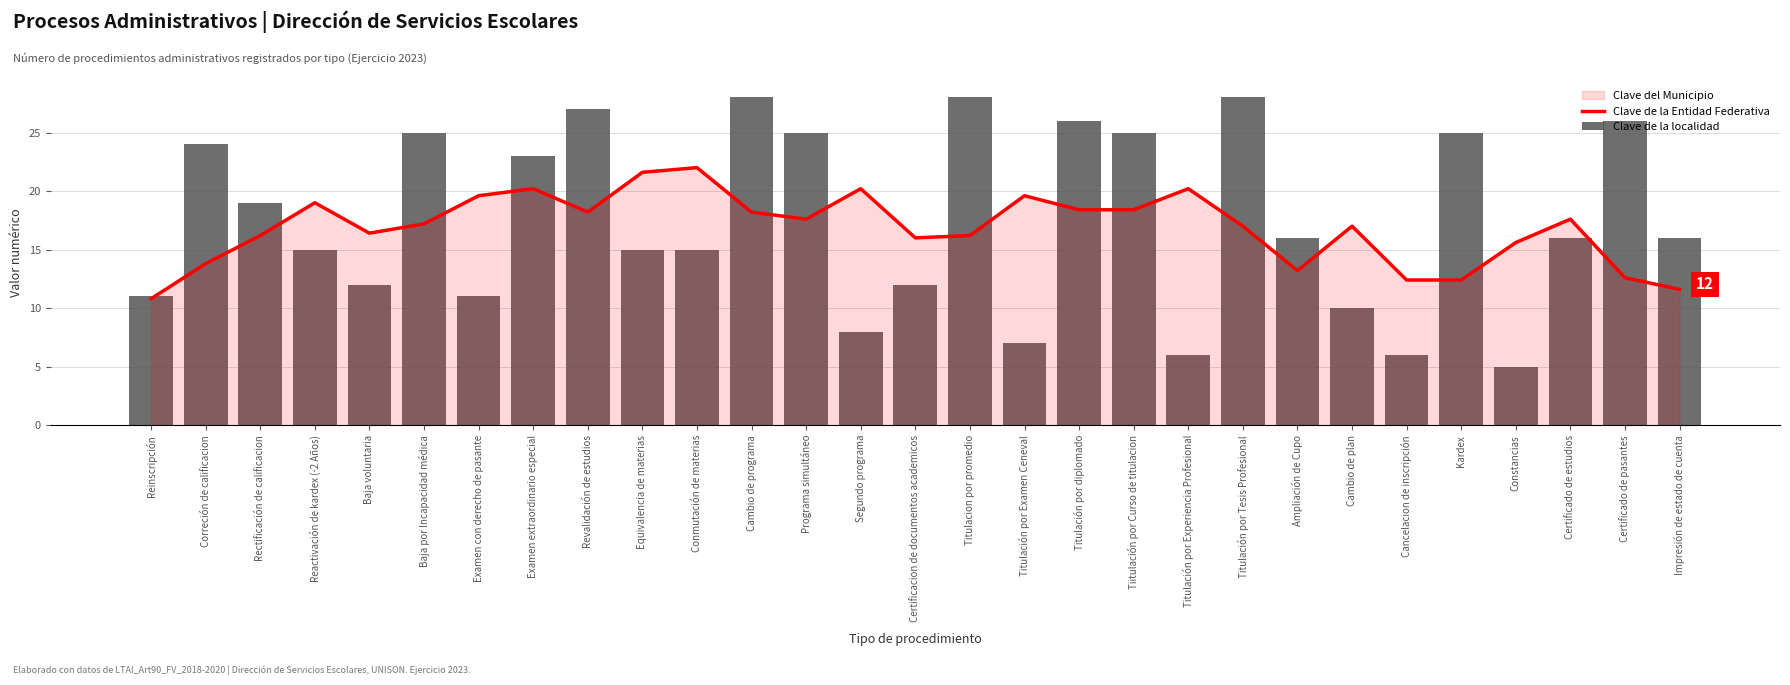

At which label is Clave de la Entidad Federativa closest to 16?

Certificacion de documentos academicos